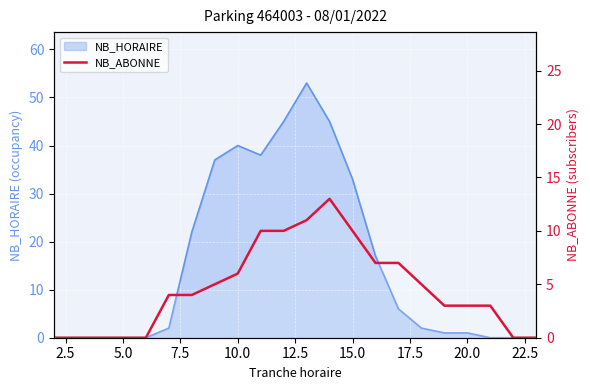

How many values exceed 4?

10